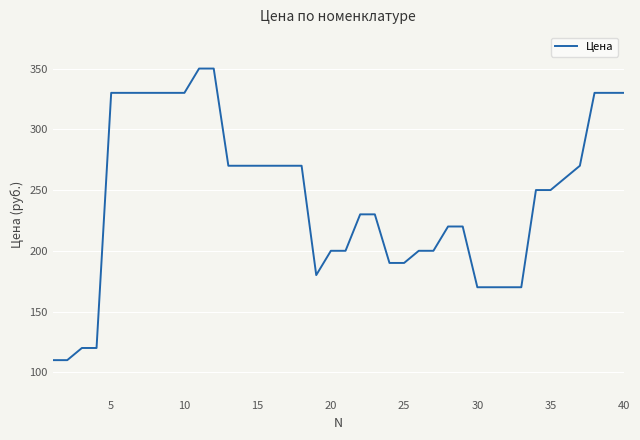

How many lines are shown in the chart?

1